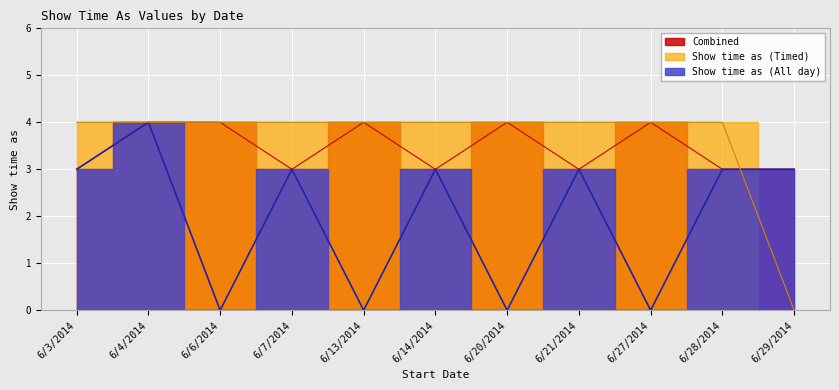

Which series changed the most between 6/21/2014 and 6/28/2014?

Show time as (All day)